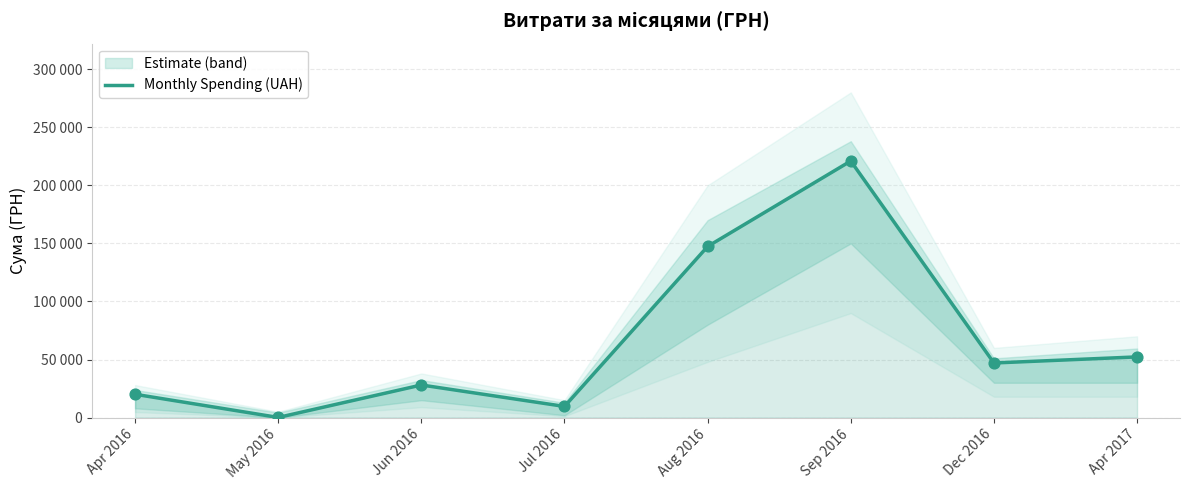

Between Apr 2017 and Aug 2016, which is larger?

Aug 2016